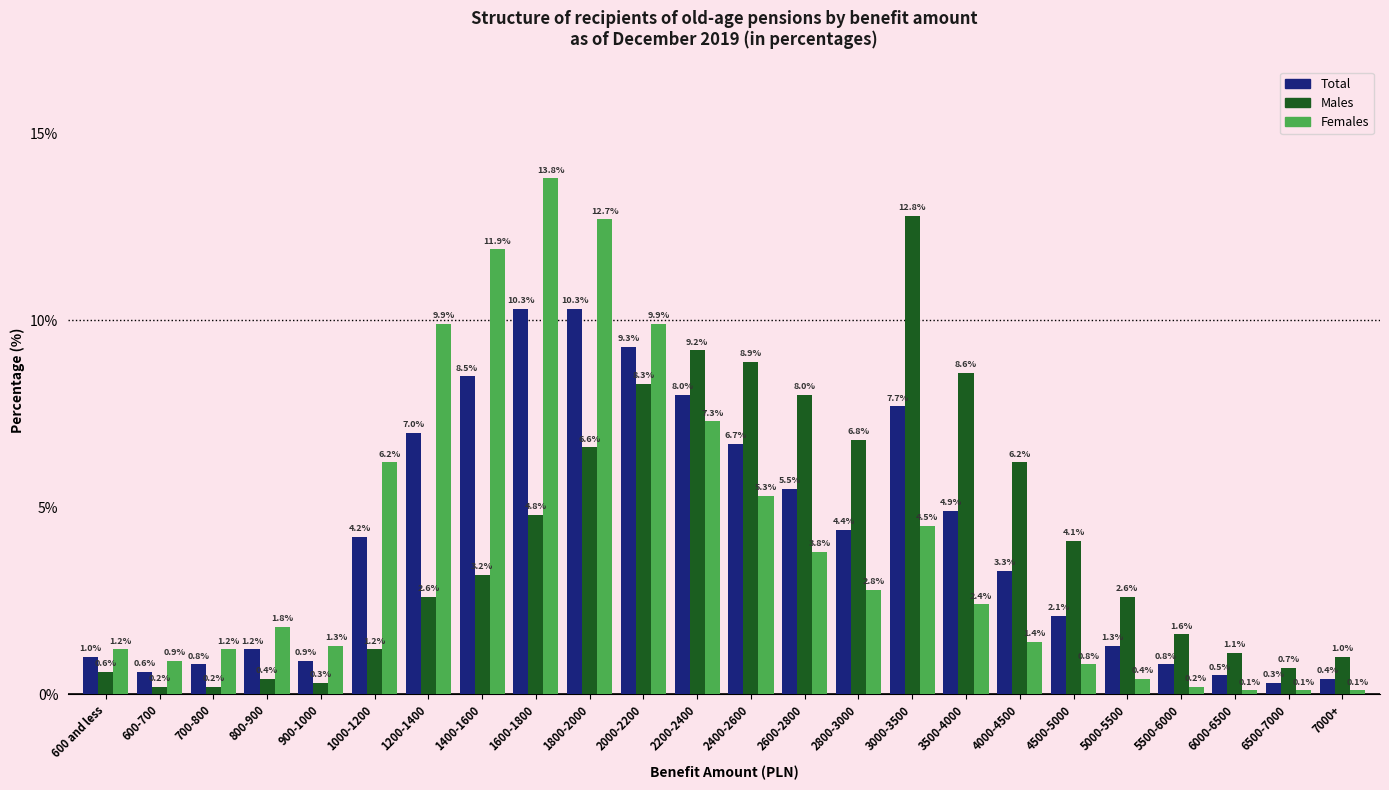

Reading left to right, what are all the values shown in this chart?

Total: 600 and less=1.0	600-700=0.6	700-800=0.8	800-900=1.2	900-1000=0.9	1000-1200=4.2	1200-1400=7.0	1400-1600=8.5	1600-1800=10.3	1800-2000=10.3	2000-2200=9.3	2200-2400=8.0	2400-2600=6.7	2600-2800=5.5	2800-3000=4.4	3000-3500=7.7	3500-4000=4.9	4000-4500=3.3	4500-5000=2.1	5000-5500=1.3	5500-6000=0.8	6000-6500=0.5	6500-7000=0.3	7000+=0.4
Males: 600 and less=0.6	600-700=0.2	700-800=0.2	800-900=0.4	900-1000=0.3	1000-1200=1.2	1200-1400=2.6	1400-1600=3.2	1600-1800=4.8	1800-2000=6.6	2000-2200=8.3	2200-2400=9.2	2400-2600=8.9	2600-2800=8.0	2800-3000=6.8	3000-3500=12.8	3500-4000=8.6	4000-4500=6.2	4500-5000=4.1	5000-5500=2.6	5500-6000=1.6	6000-6500=1.1	6500-7000=0.7	7000+=1.0
Females: 600 and less=1.2	600-700=0.9	700-800=1.2	800-900=1.8	900-1000=1.3	1000-1200=6.2	1200-1400=9.9	1400-1600=11.9	1600-1800=13.8	1800-2000=12.7	2000-2200=9.9	2200-2400=7.3	2400-2600=5.3	2600-2800=3.8	2800-3000=2.8	3000-3500=4.5	3500-4000=2.4	4000-4500=1.4	4500-5000=0.8	5000-5500=0.4	5500-6000=0.2	6000-6500=0.1	6500-7000=0.1	7000+=0.1